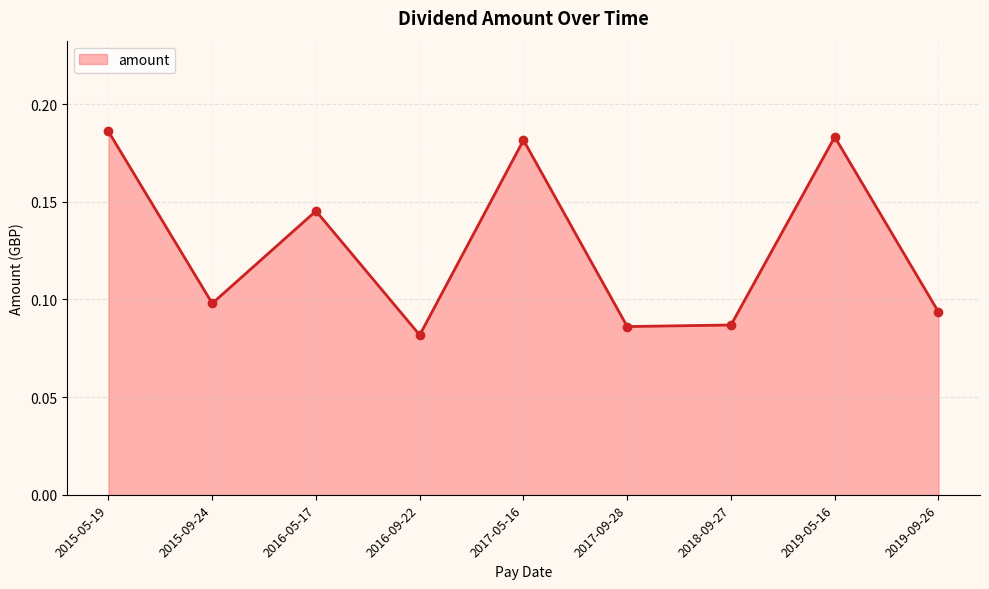

How many lines are shown in the chart?

1